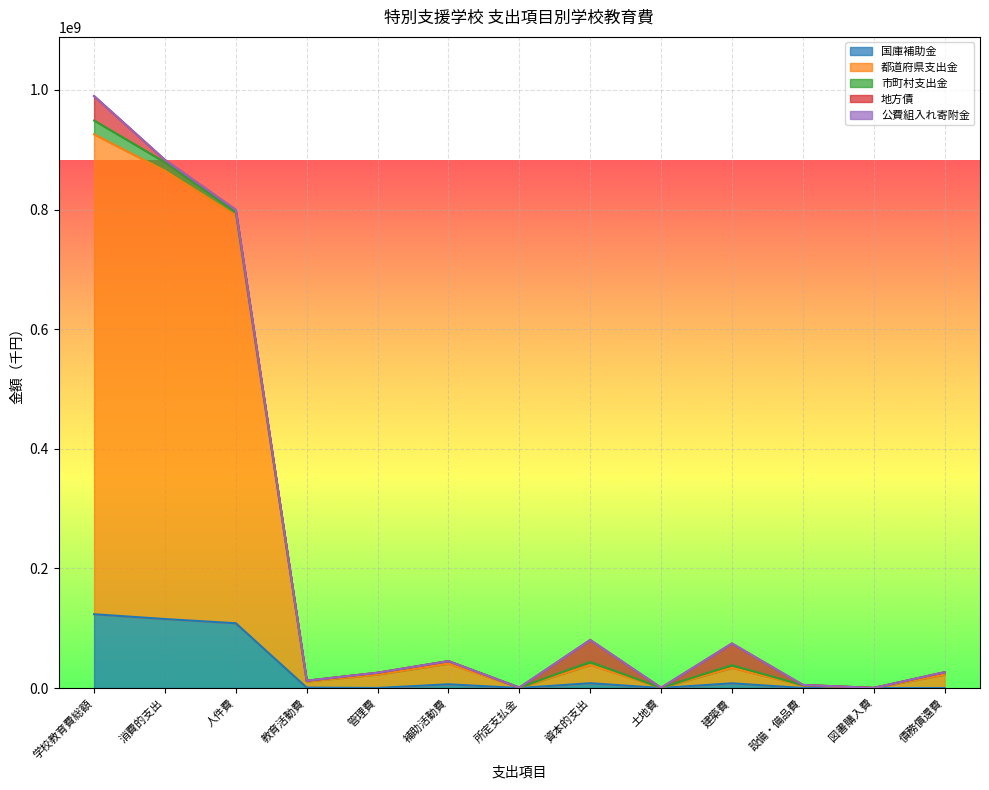

Is the value of 都道府県支出金 at 人件費 greater than the value of 公費組入れ寄附金 at 建築費?

Yes